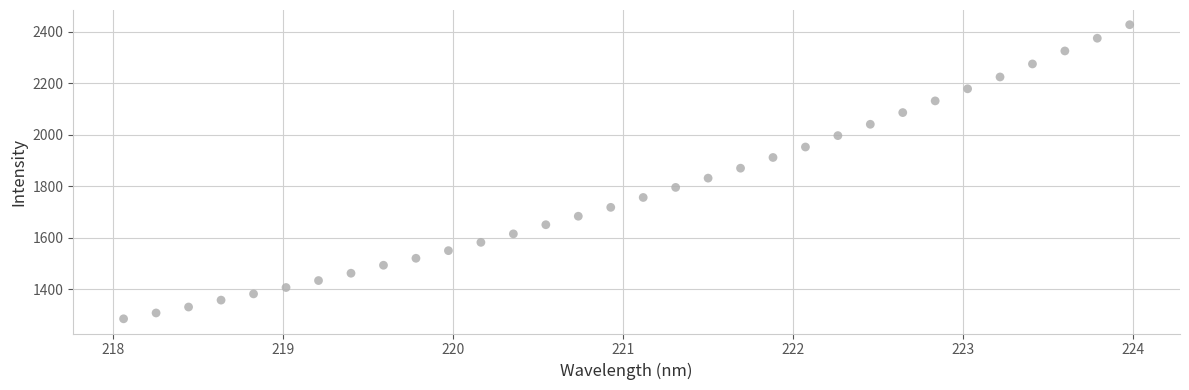

What is the range of Y values (max minus min)?

1141.9